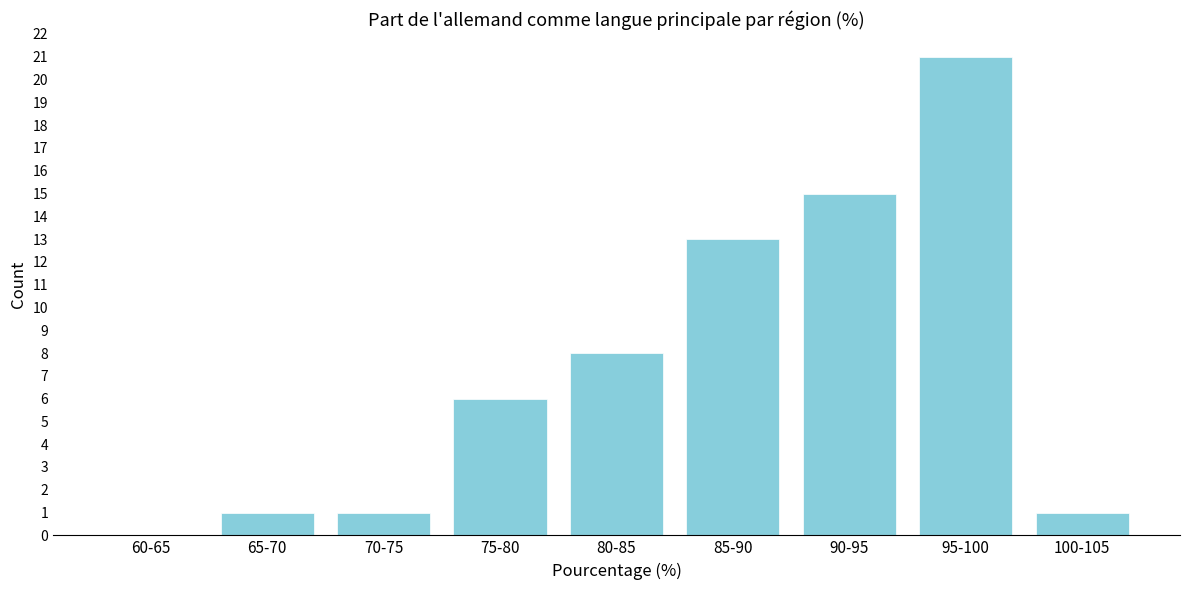

Reading left to right, transcribe all the data shown in this chart.

60-65=0	65-70=1	70-75=1	75-80=6	80-85=8	85-90=13	90-95=15	95-100=21	100-105=1